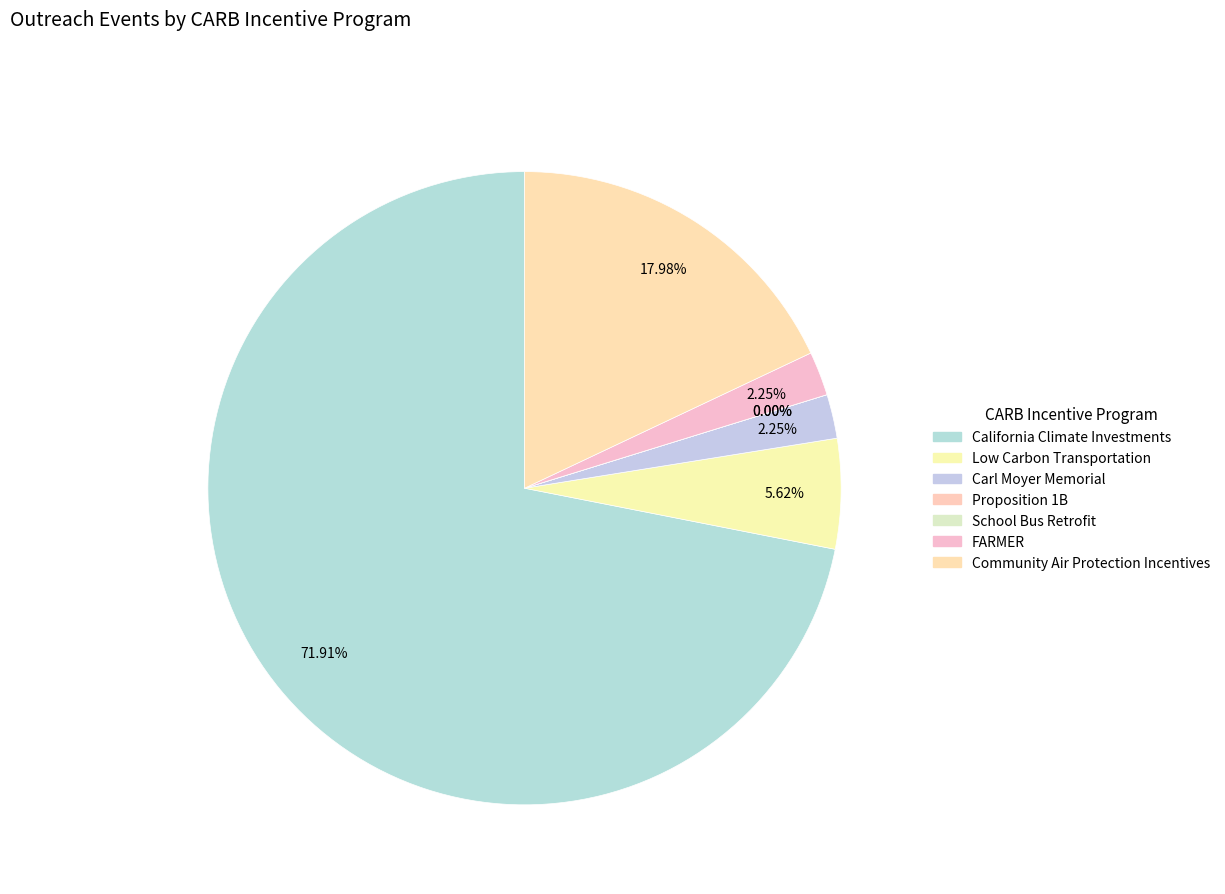

Rank the categories by value from lowest to highest.

Proposition 1B, School Bus Retrofit, Carl Moyer Memorial, FARMER, Low Carbon Transportation, Community Air Protection Incentives, California Climate Investments